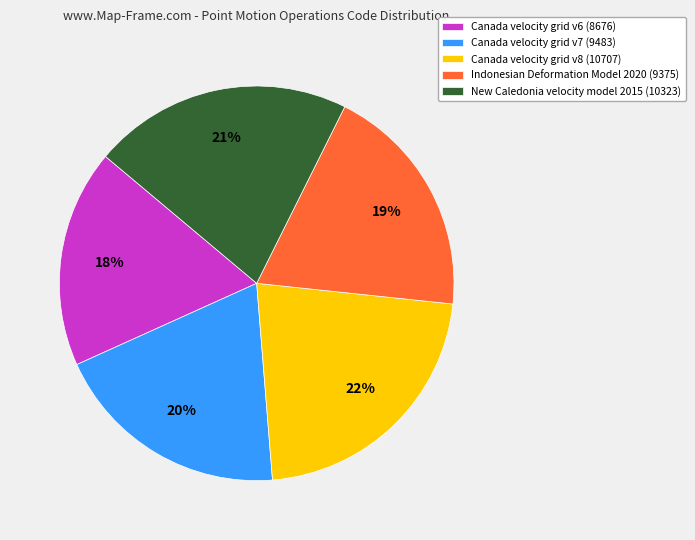

How many segments does this pie chart have?

5